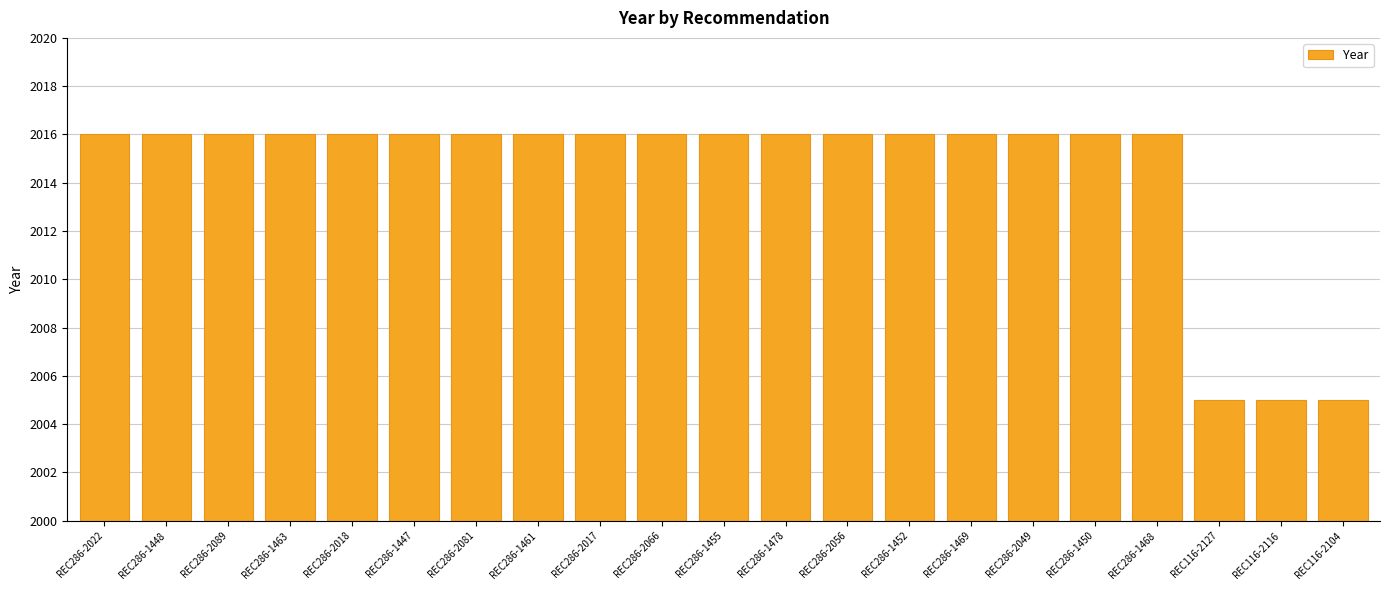

What is the label of the 10th bar from the left?

REC286-2066